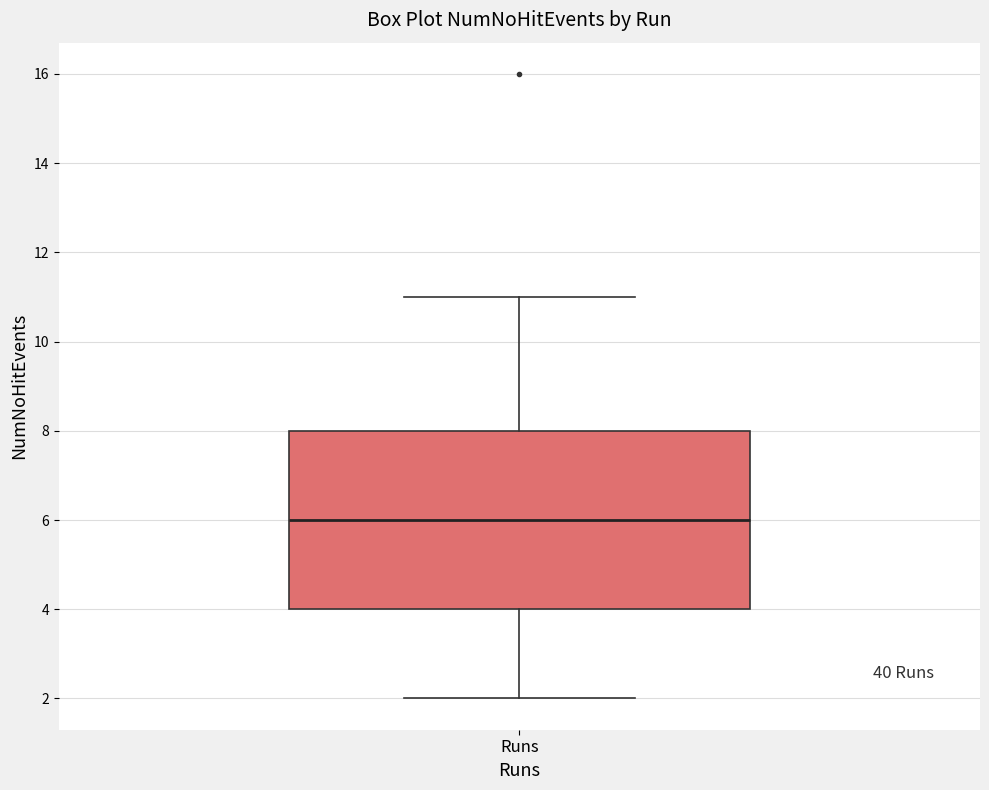

Transcribe this box plot: give where the median line is, the range the box spans, and where the two whiskers end, as read against the y-axis. The values are not printed on the chart, so give them approximately, as read against the axis.

median 6, box 4 to 8, whiskers 2 to 11